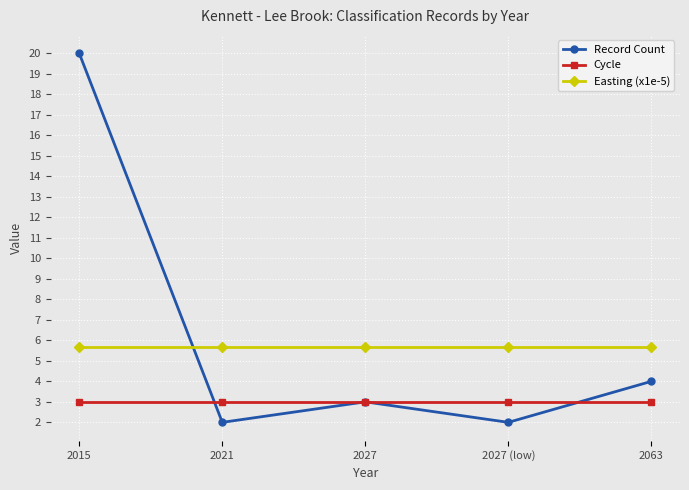

In Record Count, how many points are lower than both neighbors (excluding endpoints)?

2